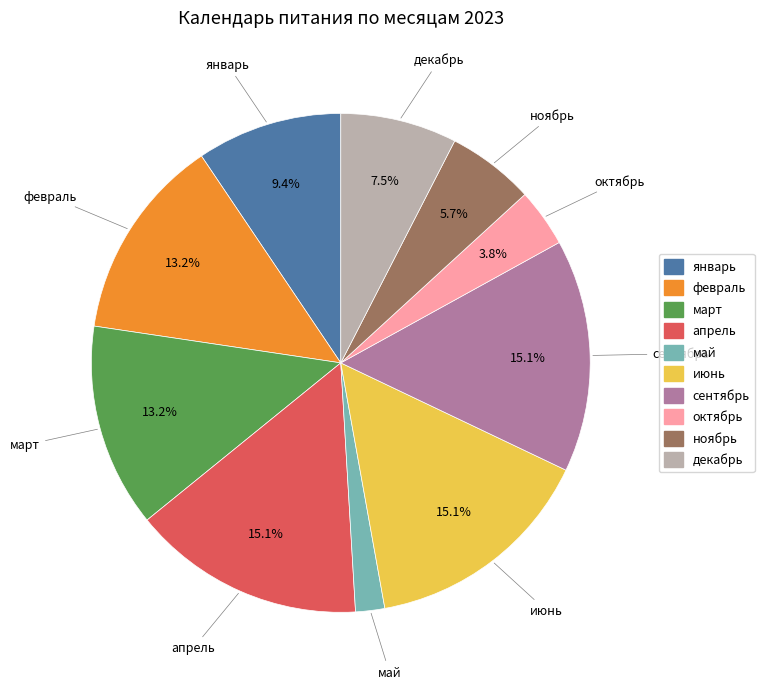

What portion of the pie excludes февраль?

86.8%